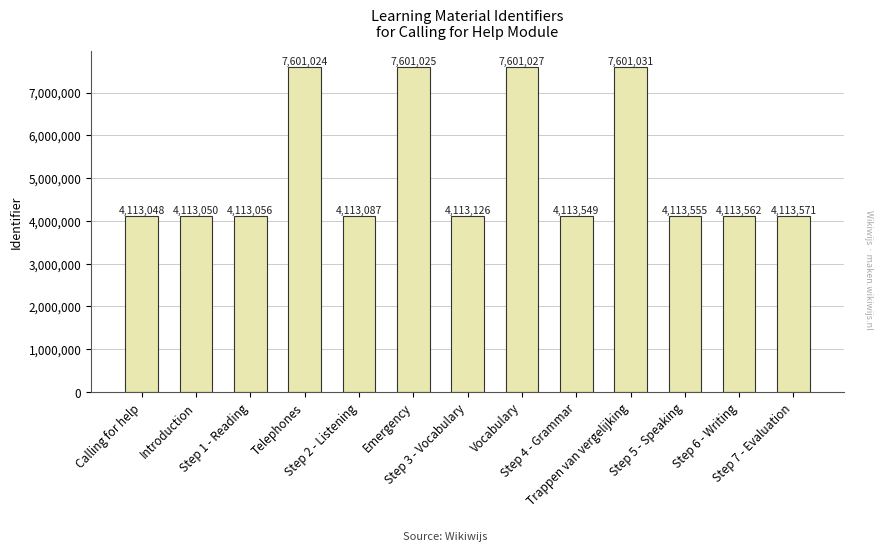

What is the difference between the maximum and second lowest values?

3487981